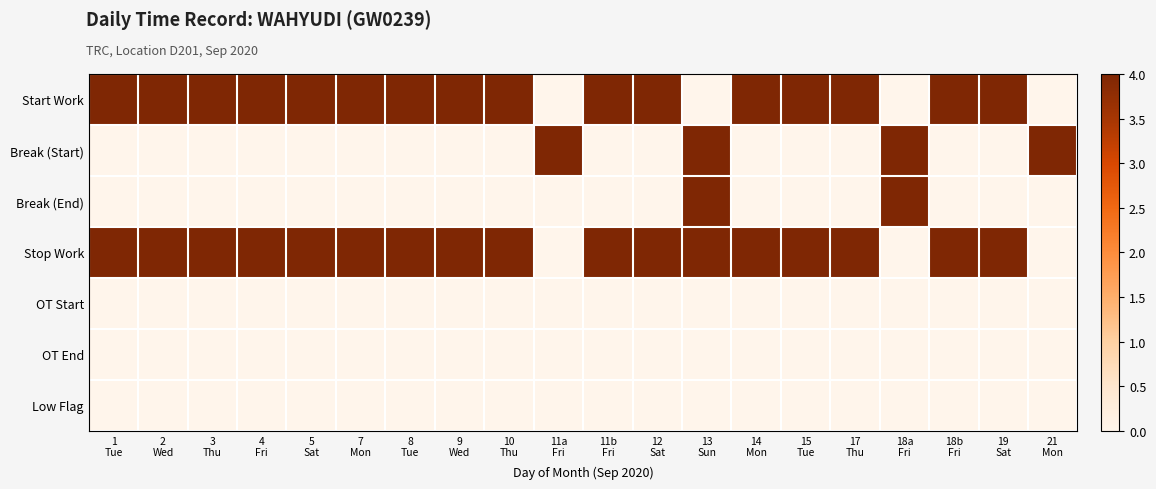

Reading left to right, transcribe all the data shown in this chart.

Start Work: 1
Tue=4	2
Wed=4	3
Thu=4	4
Fri=4	5
Sat=4	7
Mon=4	8
Tue=4	9
Wed=4	10
Thu=4	11a
Fri=0	11b
Fri=4	12
Sat=4	13
Sun=0	14
Mon=4	15
Tue=4	17
Thu=4	18a
Fri=0	18b
Fri=4	19
Sat=4	21
Mon=0
Break (Start): 1
Tue=0	2
Wed=0	3
Thu=0	4
Fri=0	5
Sat=0	7
Mon=0	8
Tue=0	9
Wed=0	10
Thu=0	11a
Fri=4	11b
Fri=0	12
Sat=0	13
Sun=4	14
Mon=0	15
Tue=0	17
Thu=0	18a
Fri=4	18b
Fri=0	19
Sat=0	21
Mon=4
Break (End): 1
Tue=0	2
Wed=0	3
Thu=0	4
Fri=0	5
Sat=0	7
Mon=0	8
Tue=0	9
Wed=0	10
Thu=0	11a
Fri=0	11b
Fri=0	12
Sat=0	13
Sun=4	14
Mon=0	15
Tue=0	17
Thu=0	18a
Fri=4	18b
Fri=0	19
Sat=0	21
Mon=0
Stop Work: 1
Tue=4	2
Wed=4	3
Thu=4	4
Fri=4	5
Sat=4	7
Mon=4	8
Tue=4	9
Wed=4	10
Thu=4	11a
Fri=0	11b
Fri=4	12
Sat=4	13
Sun=4	14
Mon=4	15
Tue=4	17
Thu=4	18a
Fri=0	18b
Fri=4	19
Sat=4	21
Mon=0
OT Start: 1
Tue=0	2
Wed=0	3
Thu=0	4
Fri=0	5
Sat=0	7
Mon=0	8
Tue=0	9
Wed=0	10
Thu=0	11a
Fri=0	11b
Fri=0	12
Sat=0	13
Sun=0	14
Mon=0	15
Tue=0	17
Thu=0	18a
Fri=0	18b
Fri=0	19
Sat=0	21
Mon=0
OT End: 1
Tue=0	2
Wed=0	3
Thu=0	4
Fri=0	5
Sat=0	7
Mon=0	8
Tue=0	9
Wed=0	10
Thu=0	11a
Fri=0	11b
Fri=0	12
Sat=0	13
Sun=0	14
Mon=0	15
Tue=0	17
Thu=0	18a
Fri=0	18b
Fri=0	19
Sat=0	21
Mon=0
Low Flag: 1
Tue=0	2
Wed=0	3
Thu=0	4
Fri=0	5
Sat=0	7
Mon=0	8
Tue=0	9
Wed=0	10
Thu=0	11a
Fri=0	11b
Fri=0	12
Sat=0	13
Sun=0	14
Mon=0	15
Tue=0	17
Thu=0	18a
Fri=0	18b
Fri=0	19
Sat=0	21
Mon=0